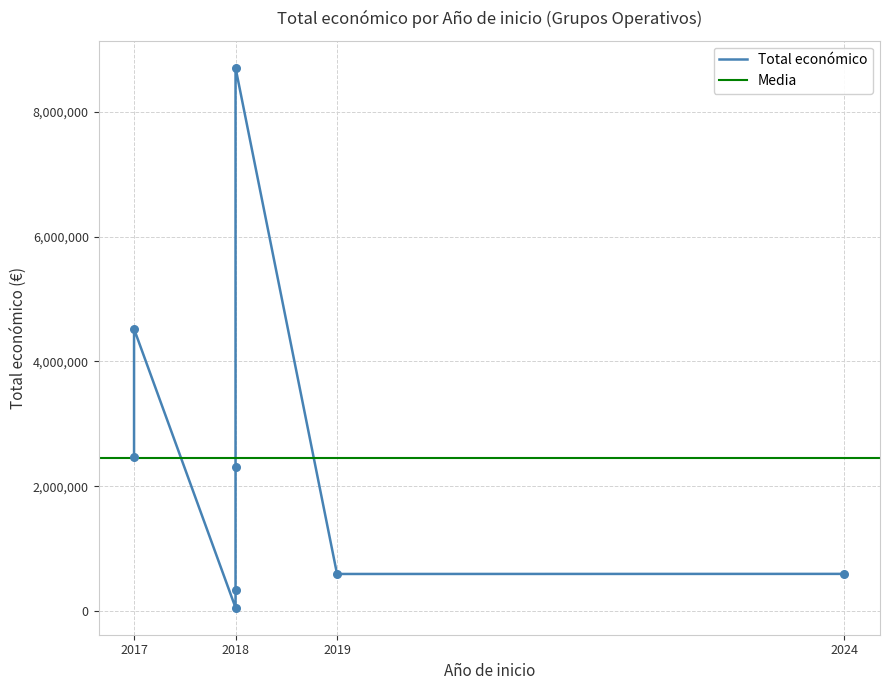

Which has a higher value, 2018 or 2018?

2018